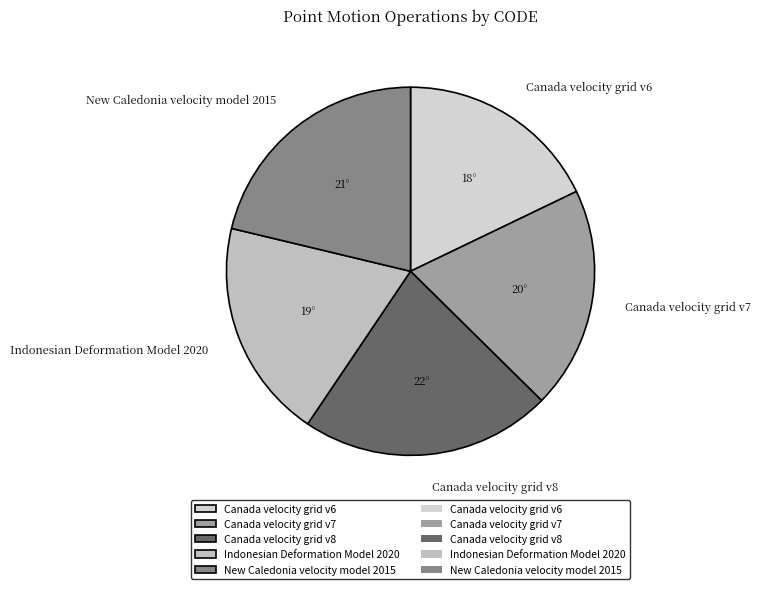

What is the smallest slice in the pie chart?

Canada velocity grid v6